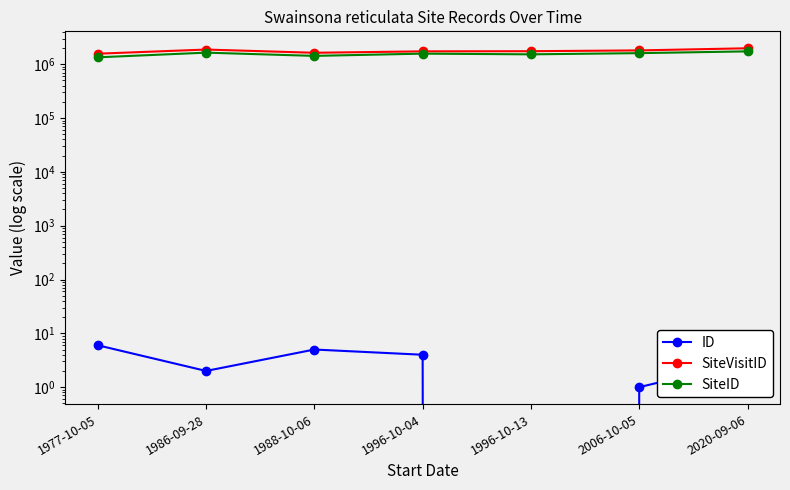

How many data points in SiteVisitID are above 1747973?

3